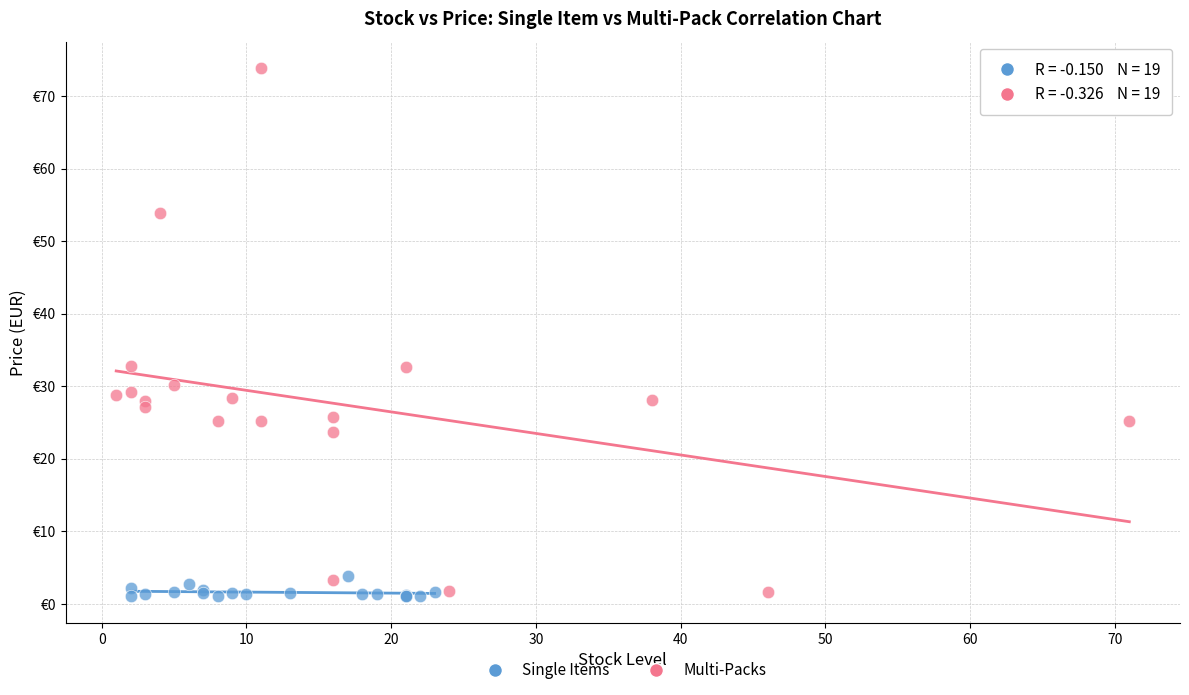

What are all the series names shown in the legend?

Single Items, Multi-Packs